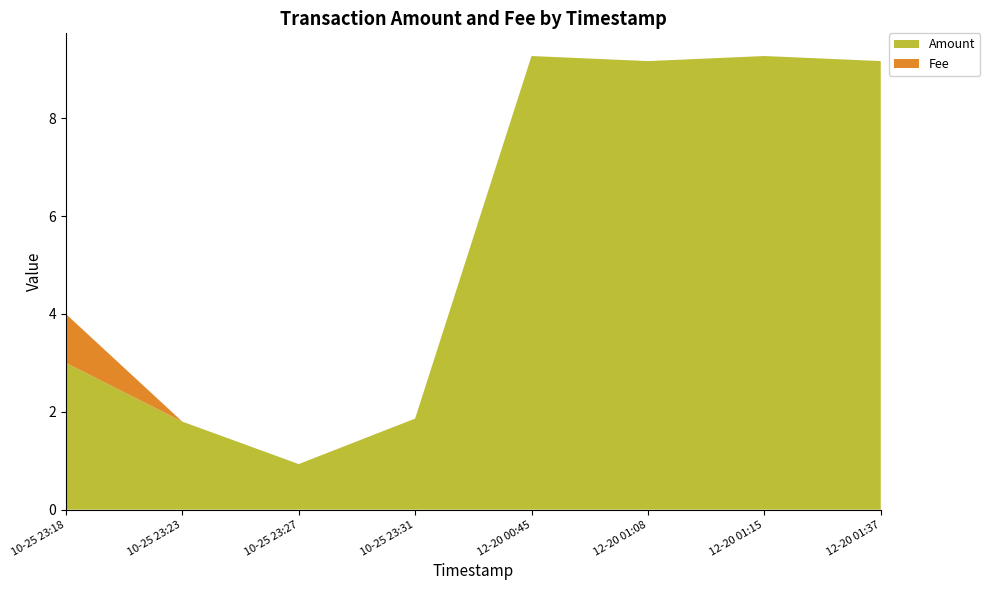

Reading right to left, list all the values displayed in this chart.

Amount: 9.3	9.2	9.3	9.2	1.9	0.9	1.8	3.0
Fee: 0.0	0.0	0.0	0.0	0.0	0.0	0.0	1.0